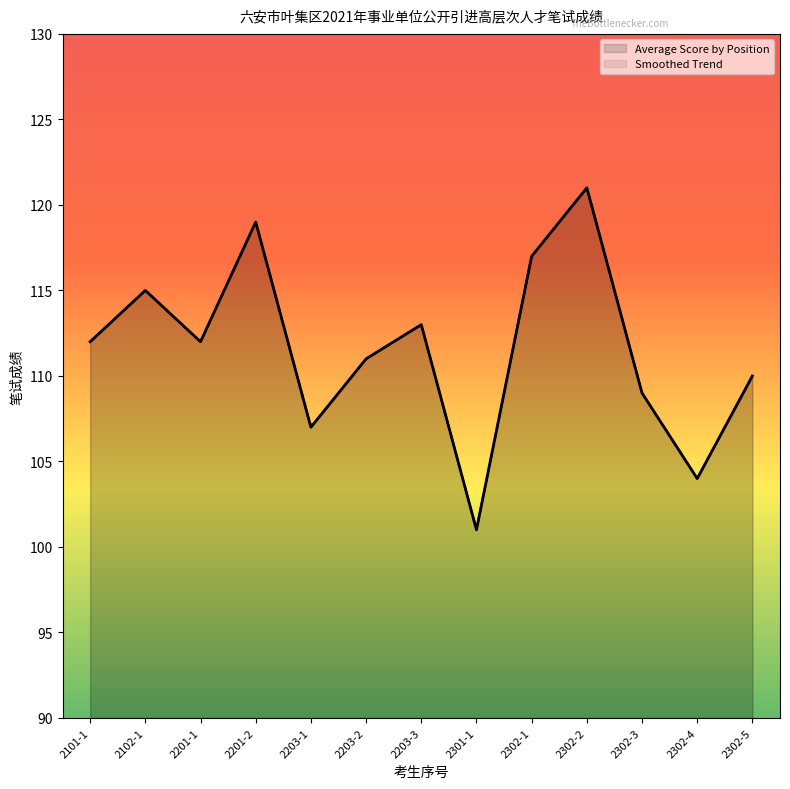

At which label is the value closest to 111?

2203-2